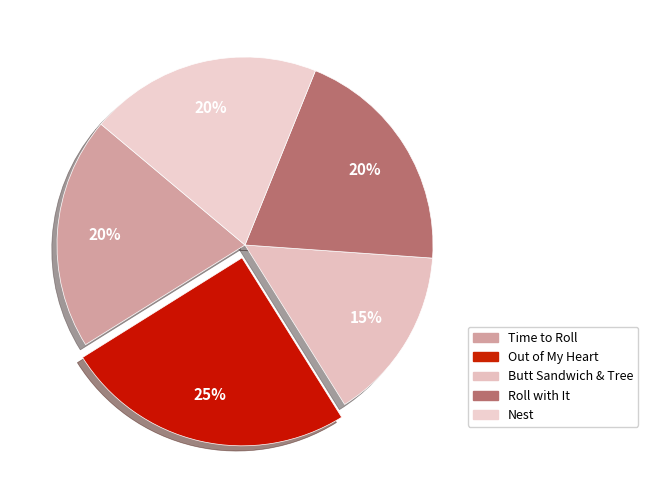

Which category has the biggest portion of the pie?

Out of My Heart